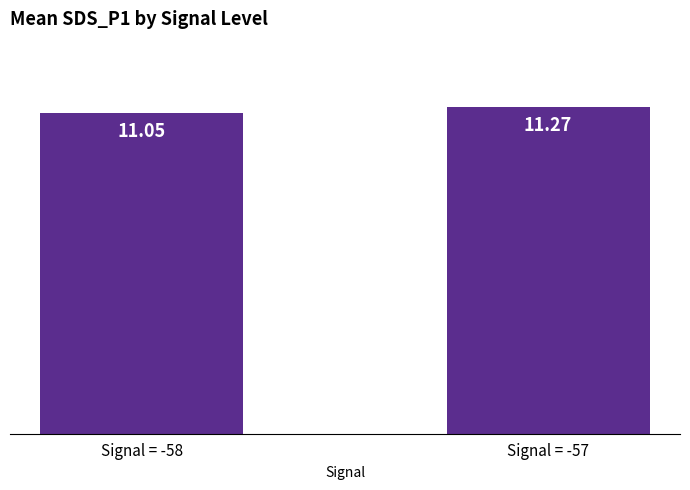

Does the chart contain any negative values?

No